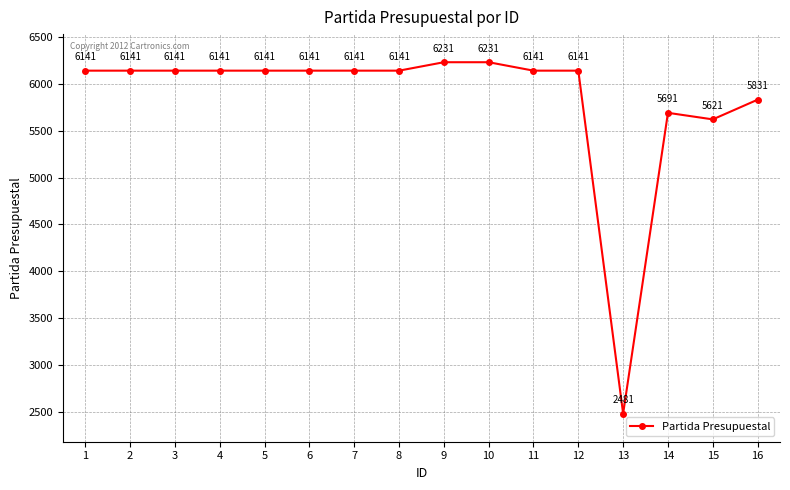

Read the value at 2, to the nearest 50.

6150